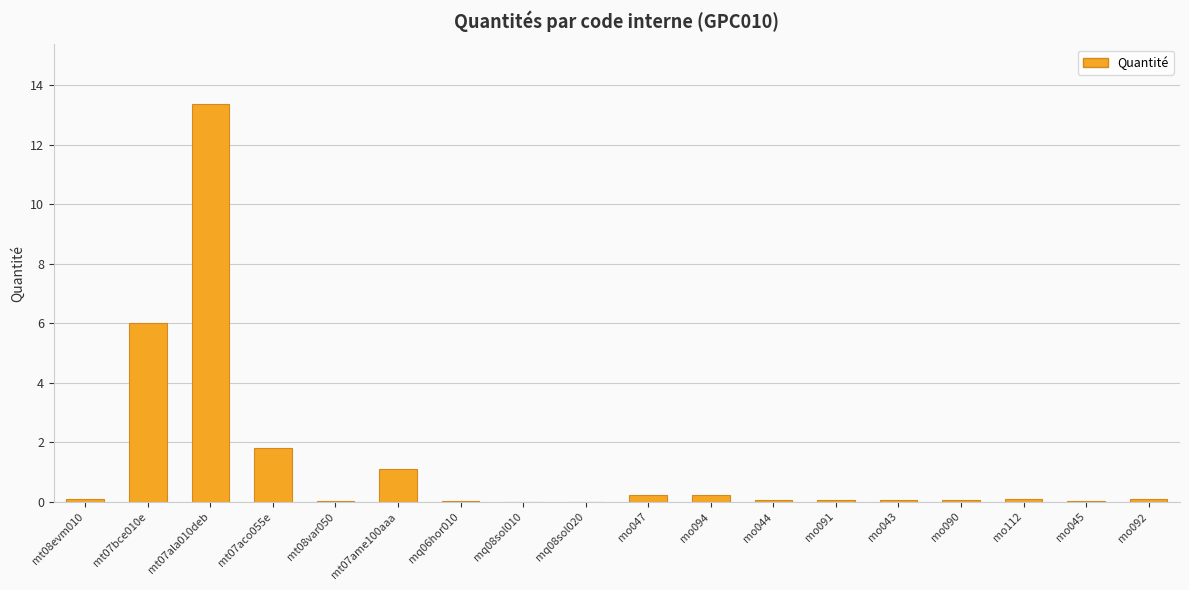

What is the sum of all values?

23.4